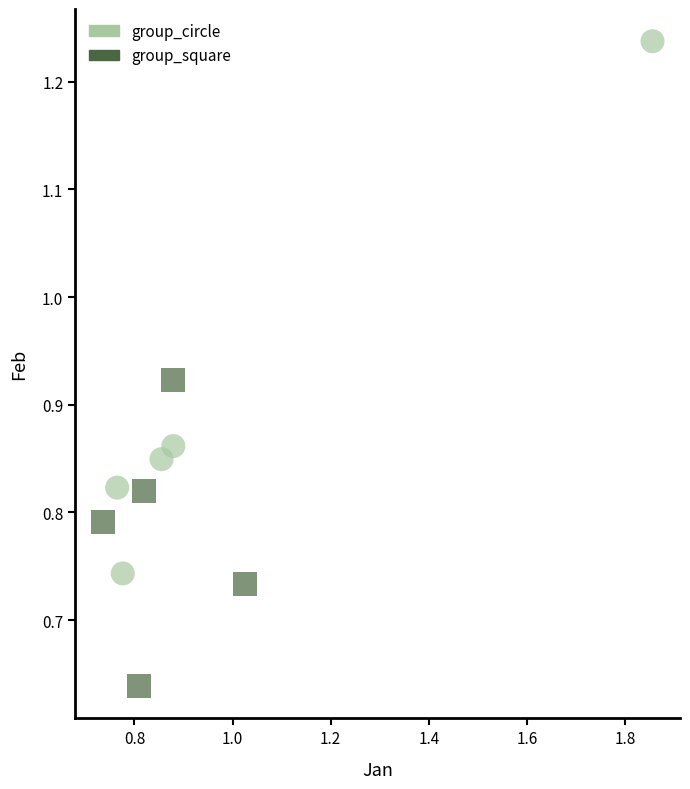

Which series reaches the maximum Y coordinate?

group_circle